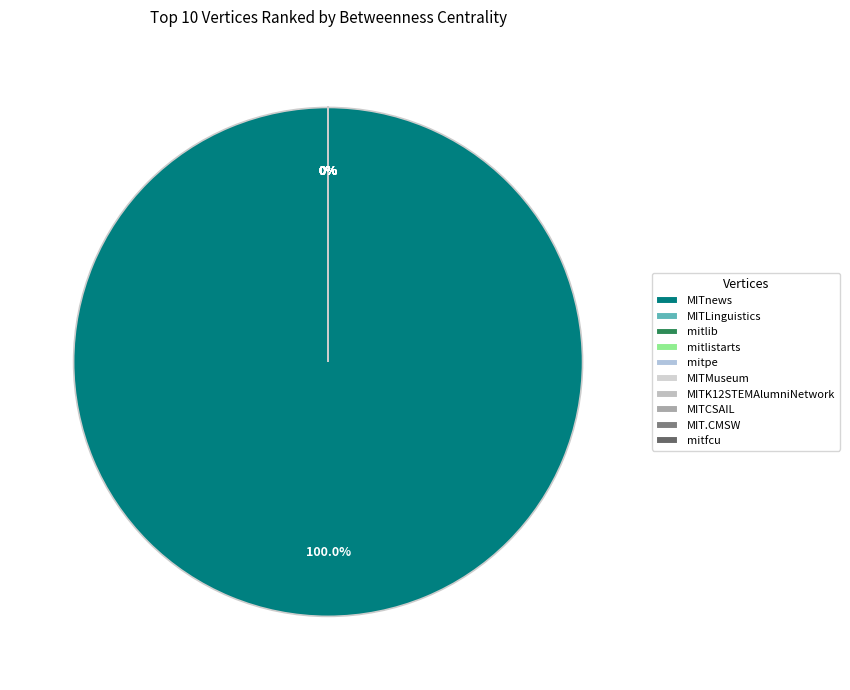

How many slices are in this pie chart?

10